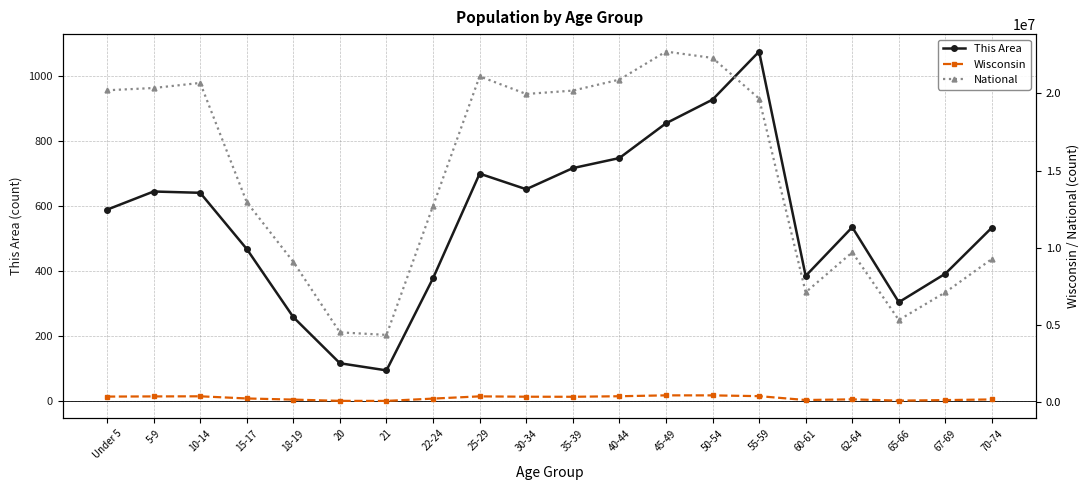

Which has a higher value, 45-49 or 67-69?

45-49